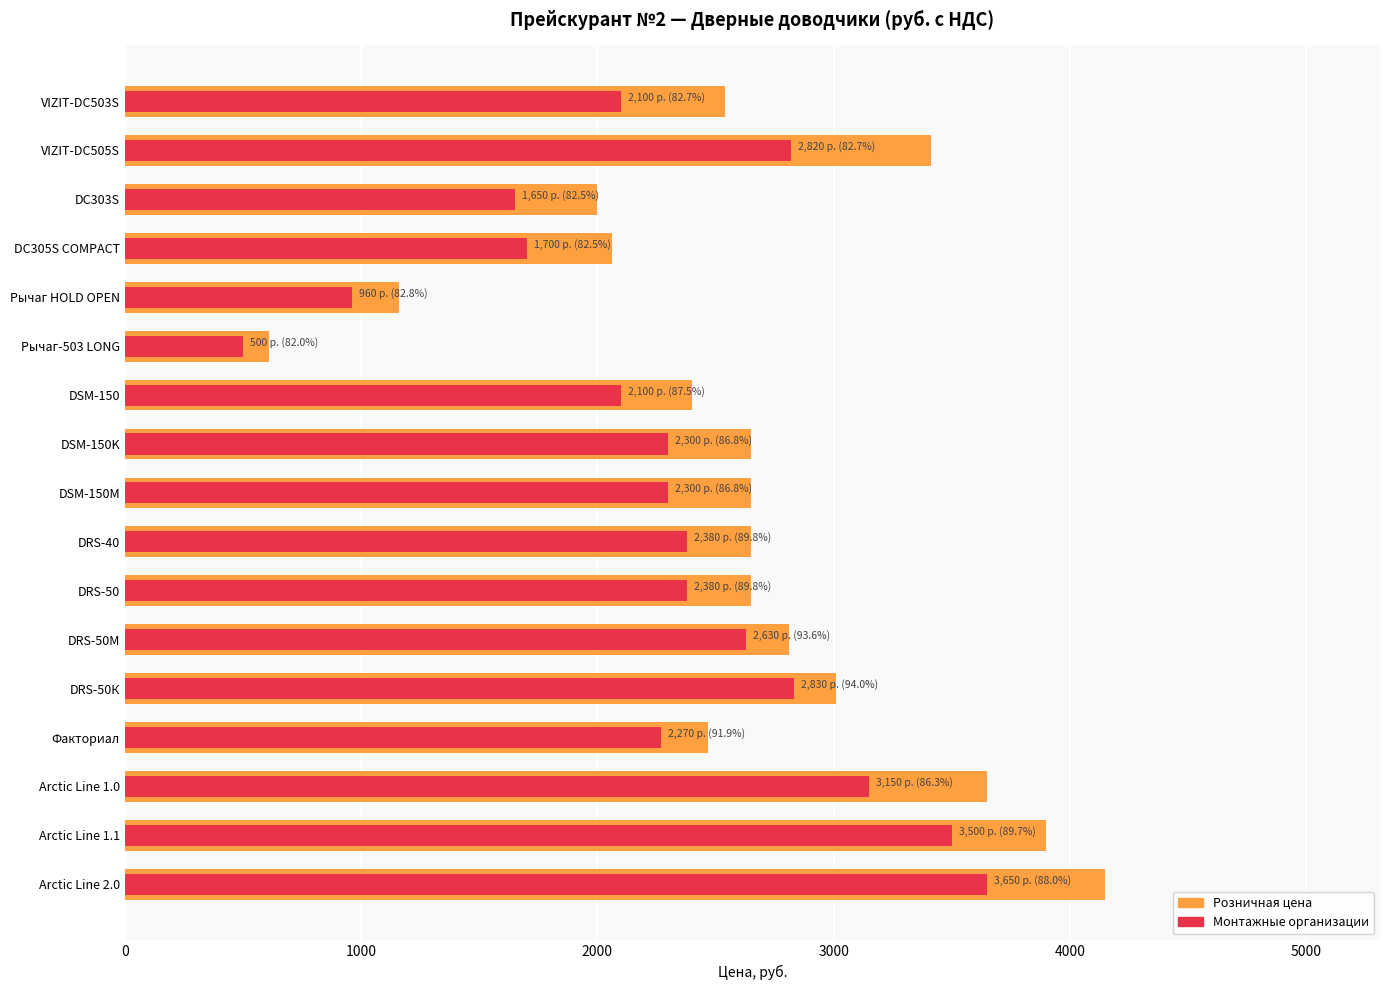

How many bars are there in total?

34